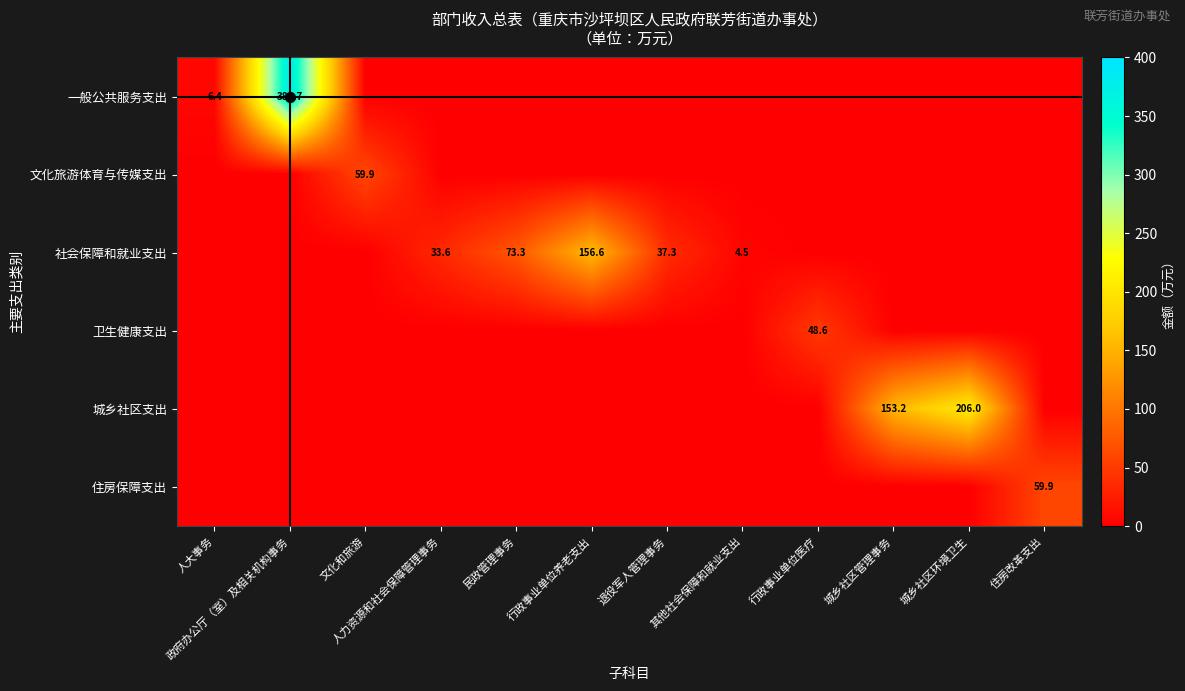

The value of 社会保障和就业支出 at 人力资源和社会保障管理事务 is 33.6. True or false?

True